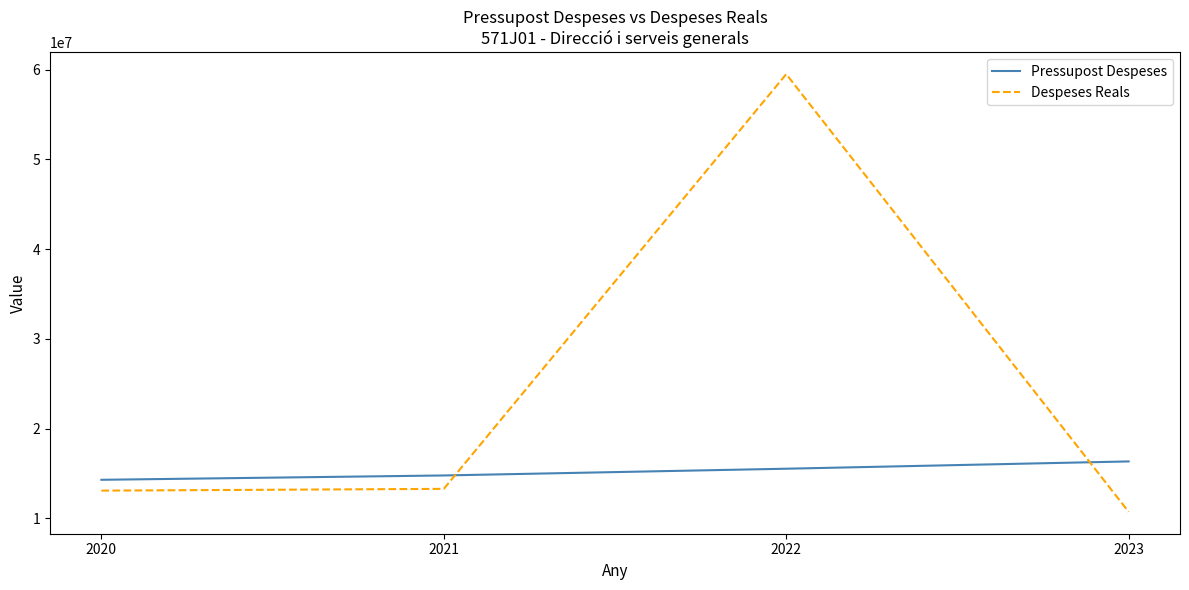

How many values in the Despeses Reals series exceed 13295342?

2